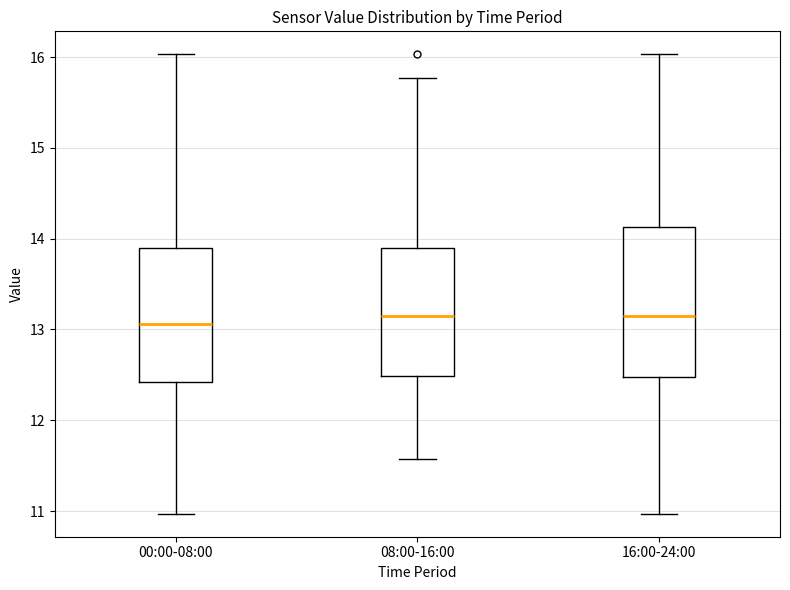

Where is the upper edge of the box for 08:00-16:00 on the y-axis? The values are not printed on the chart, so give them approximately, as read against the axis.

13.9